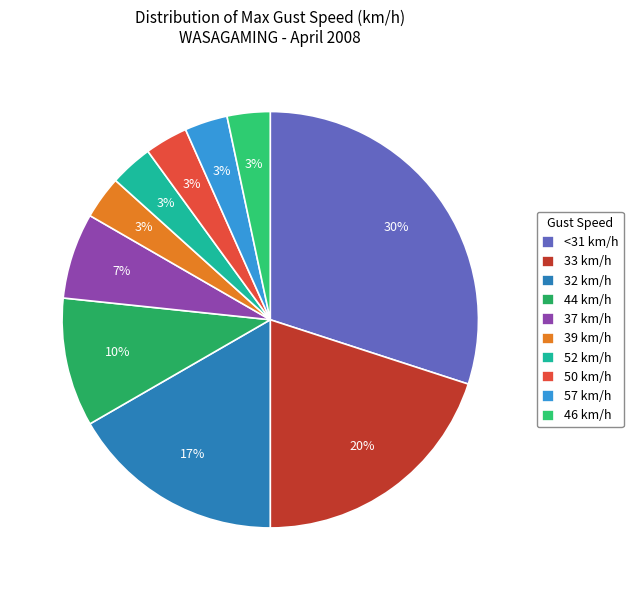

To the nearest percent, what is the difference between the largest and smallest slice percentages?

27%